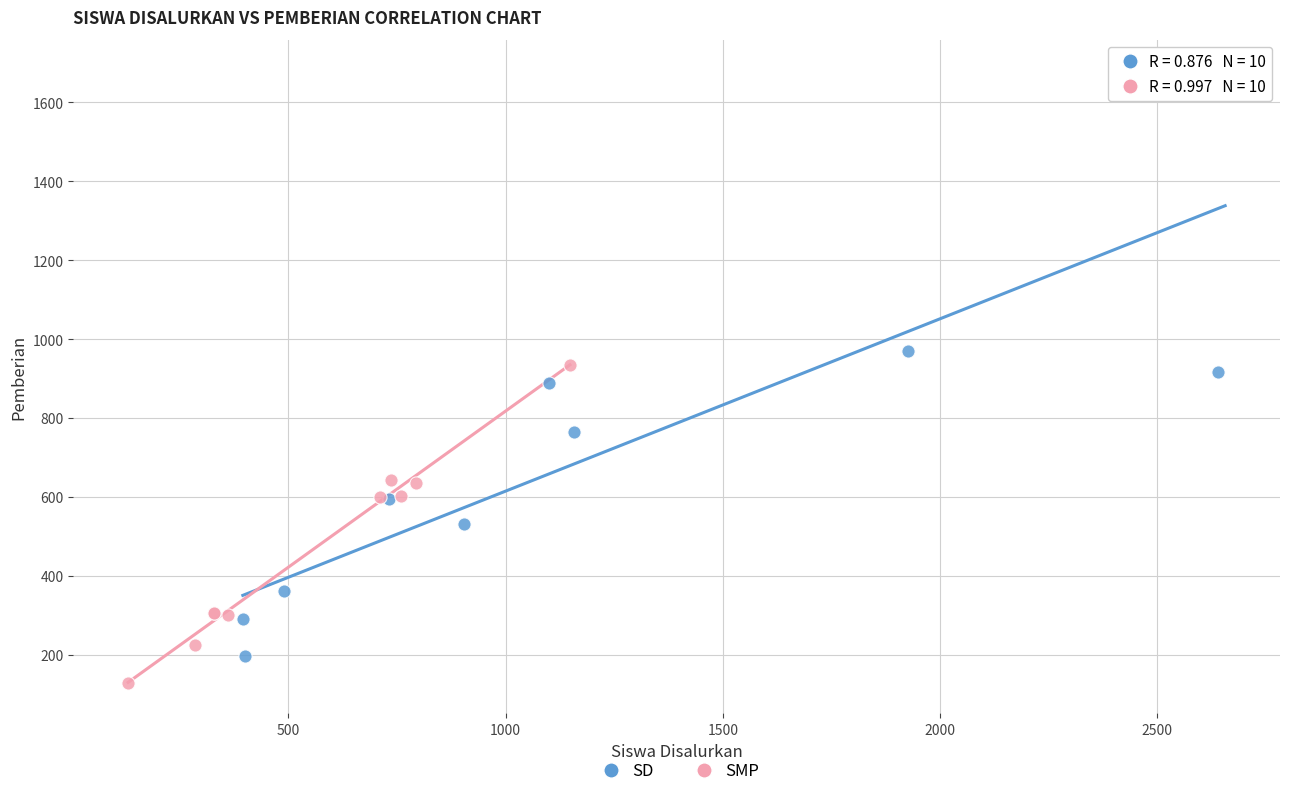

Which series has the widest spread of Y values?

SD